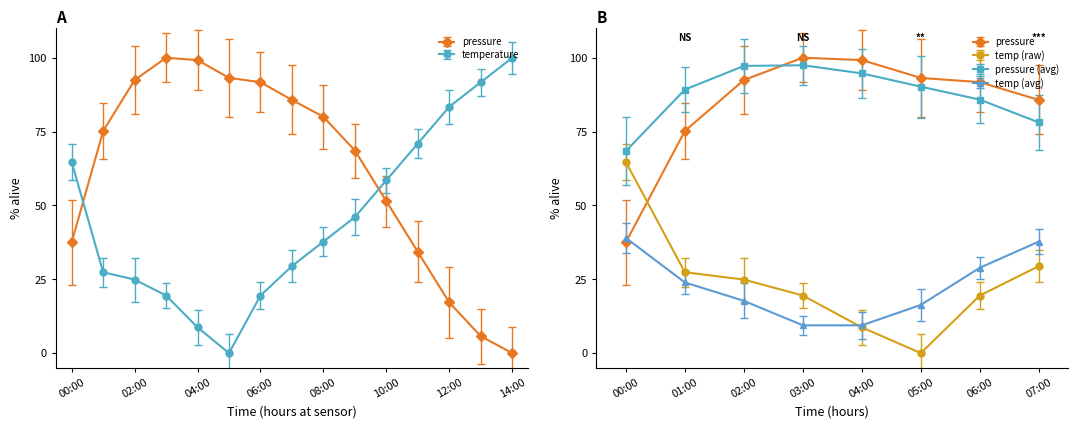

What is the maximum value shown in the chart?

100.0